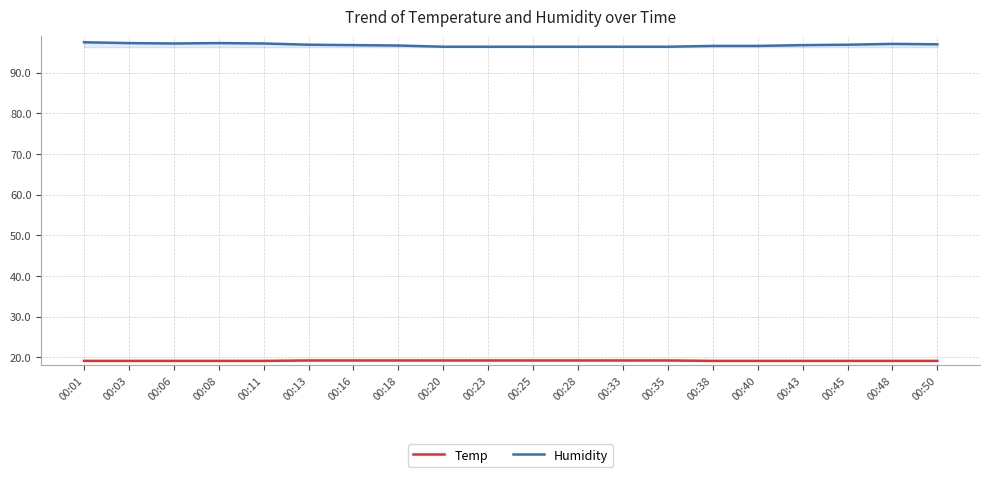

True or false: Humidity and Temp cross at least once.

False